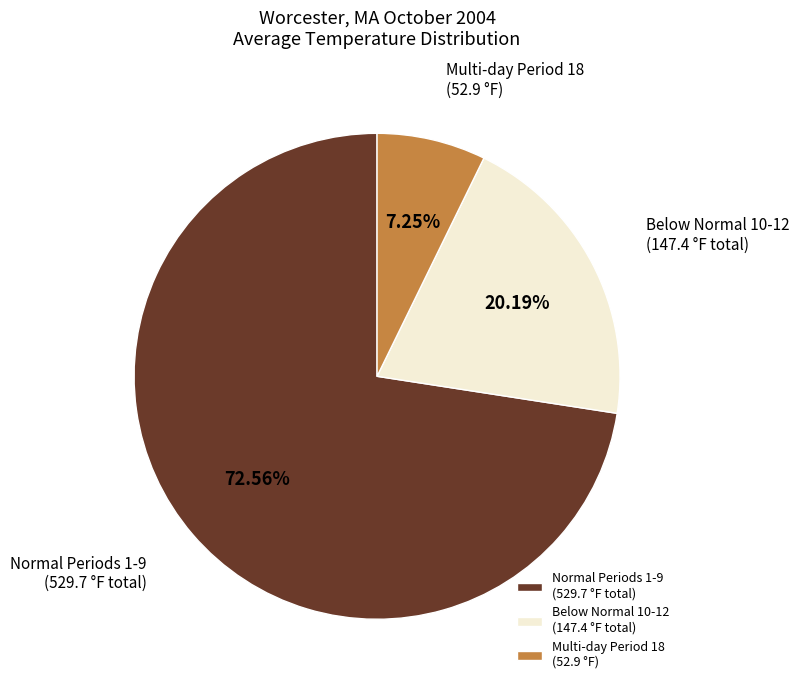

Rank the categories by value from highest to lowest.

Normal Periods 1-9 (529.7 °F total), Below Normal 10-12 (147.4 °F total), Multi-day Period 18 (52.9 °F)